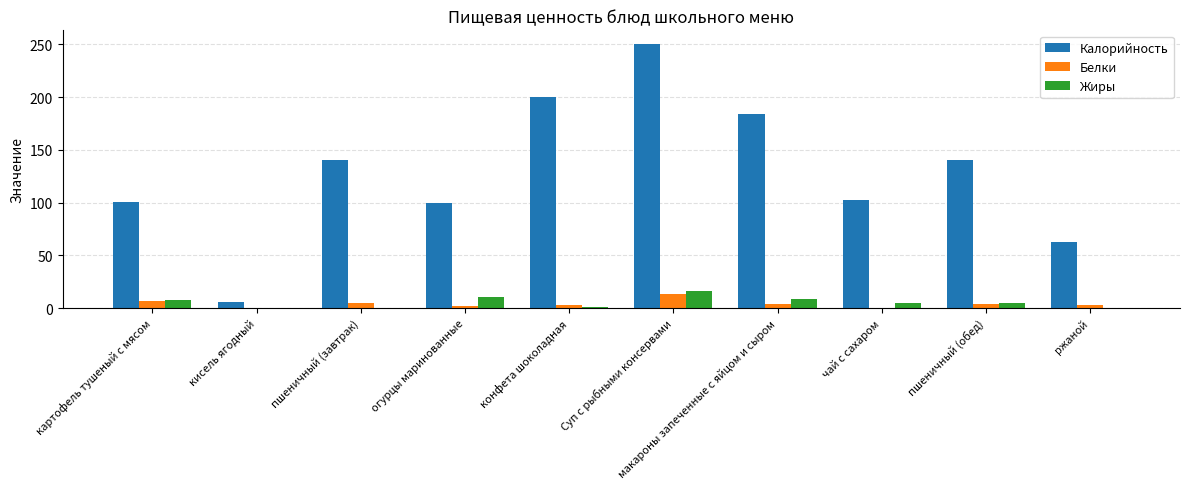

What is the average value of the Калорийность series?

128.6